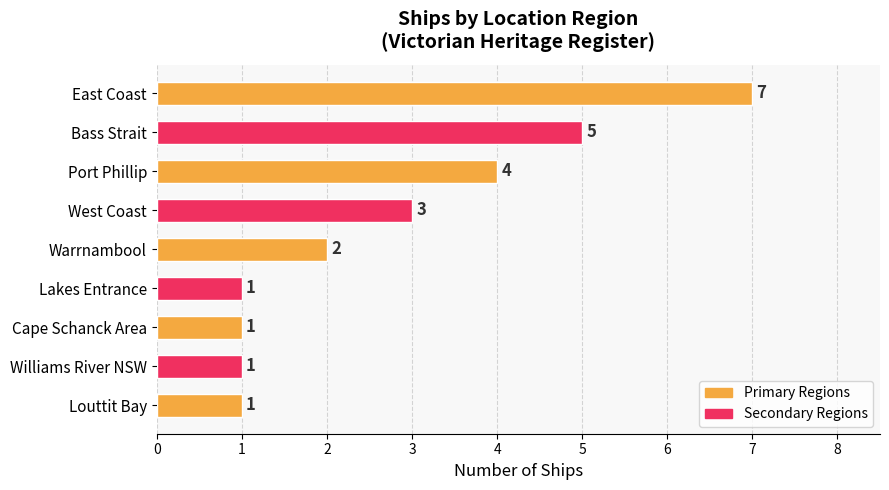

How many categories are shown in the chart?

9